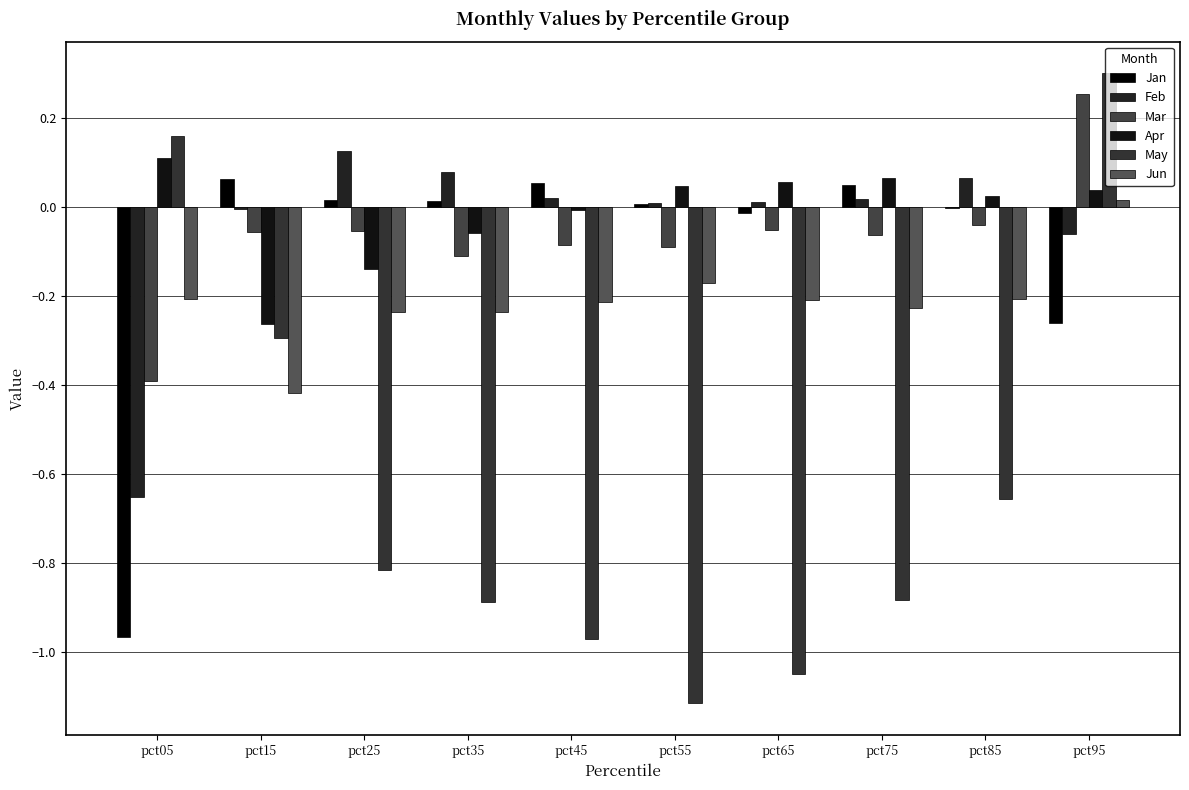

The Jan series shows 0.0 at pct55. True or false?

False